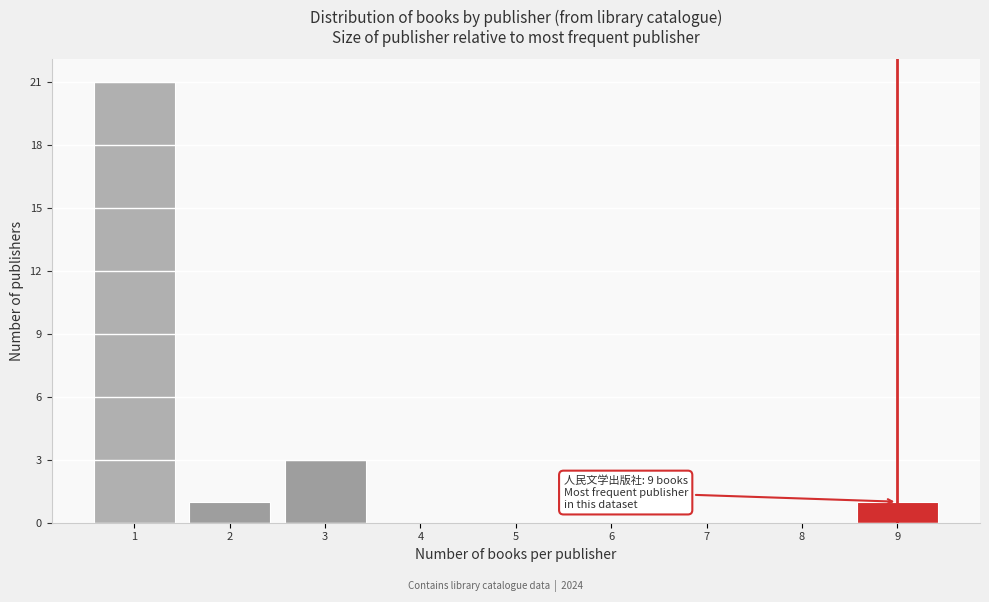

Reading left to right, list all the values displayed in this chart.

1=21	2=1	3=3	4=0	5=0	6=0	7=0	8=0	9=1